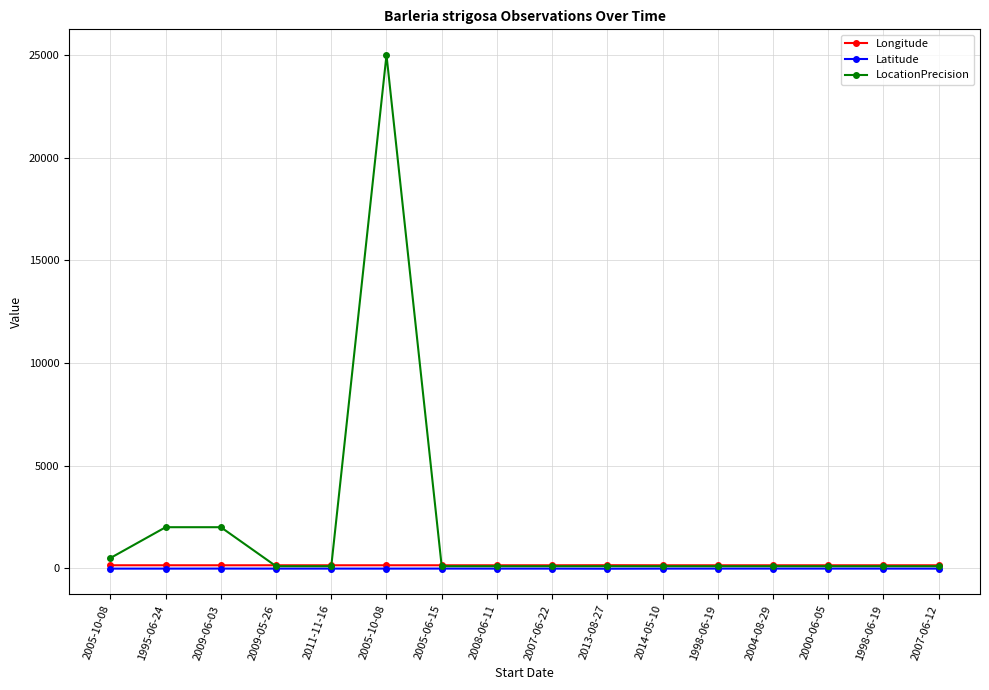

What is the label of the 5th point from the left?

2011-11-16